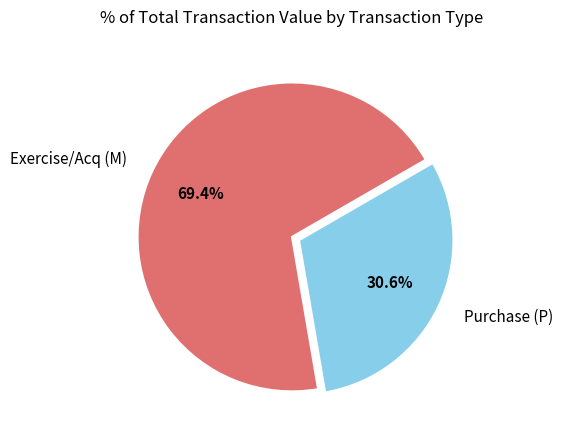

To the nearest percent, what is the difference between the largest and smallest slice percentages?

39%